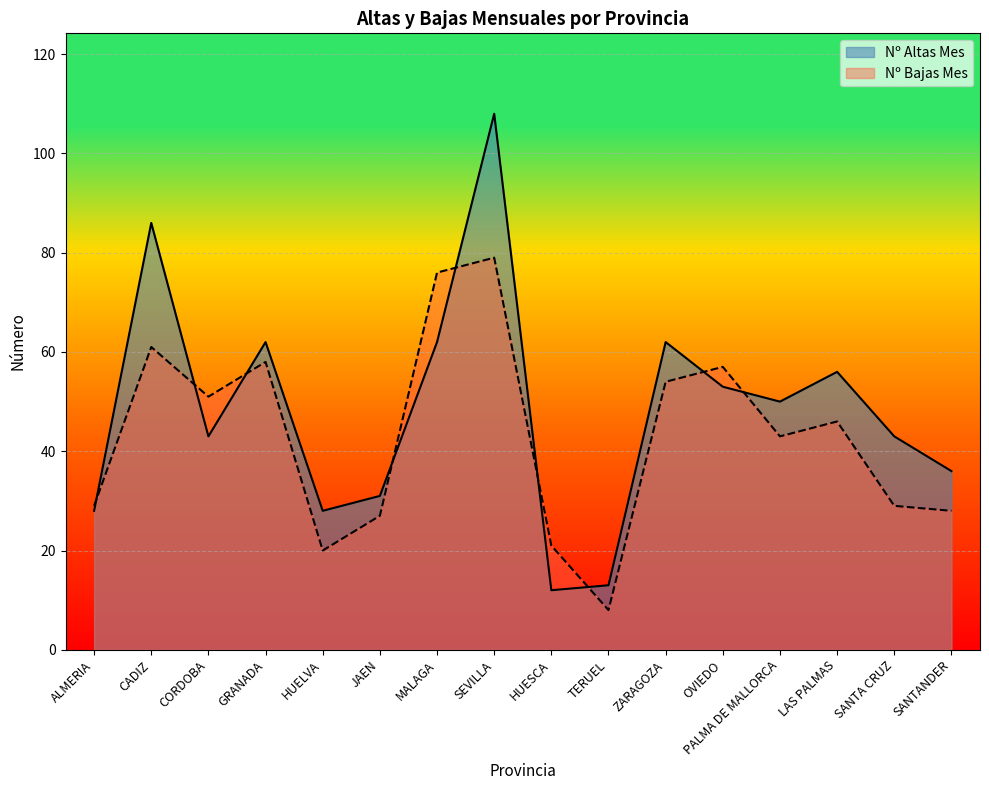

After their last crossing, which series has the higher values: Nº Bajas Mes or Nº Altas Mes?

Nº Altas Mes